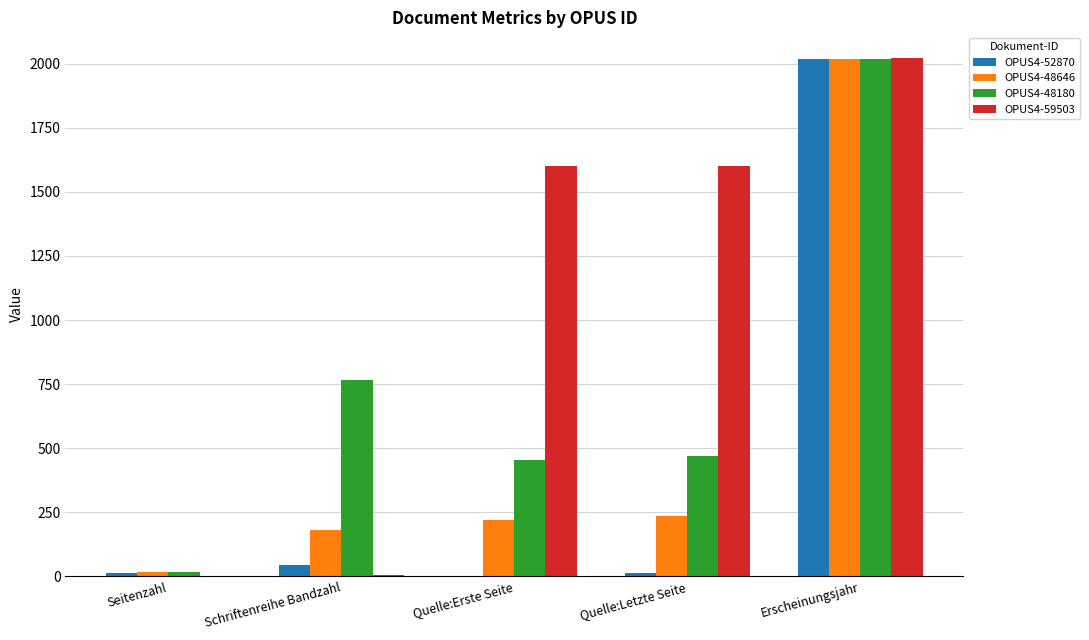

What is the total value across all series at Seitenzahl?

53